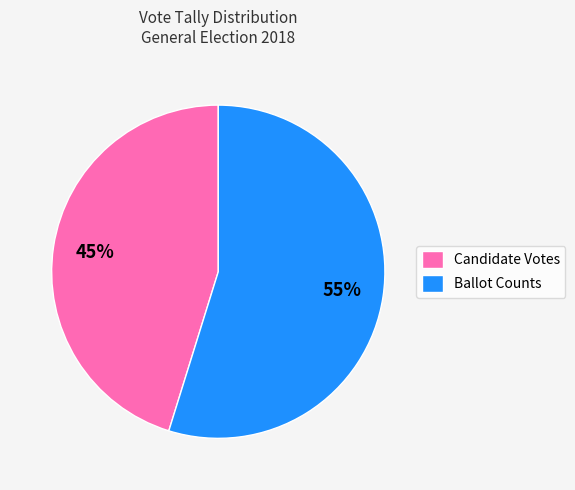

Is there a majority slice in this chart?

Yes